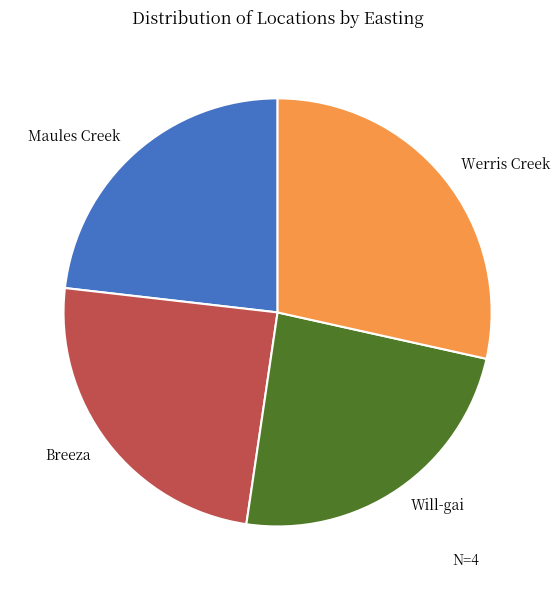

How many segments does this pie chart have?

4